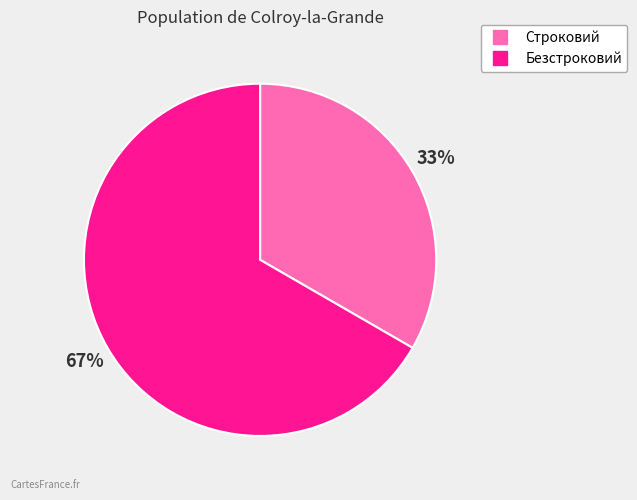

How many segments does this pie chart have?

2